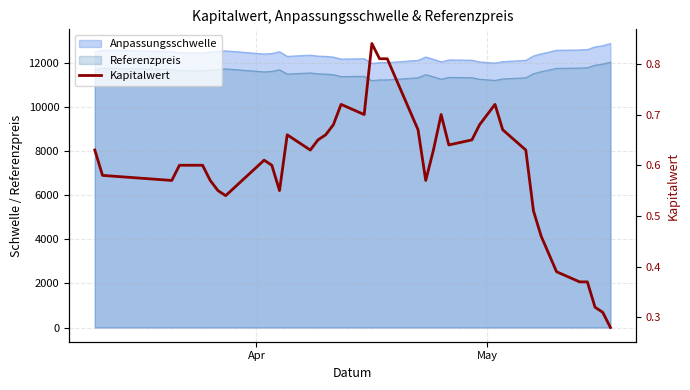

What is the maximum value shown in the chart?

0.8